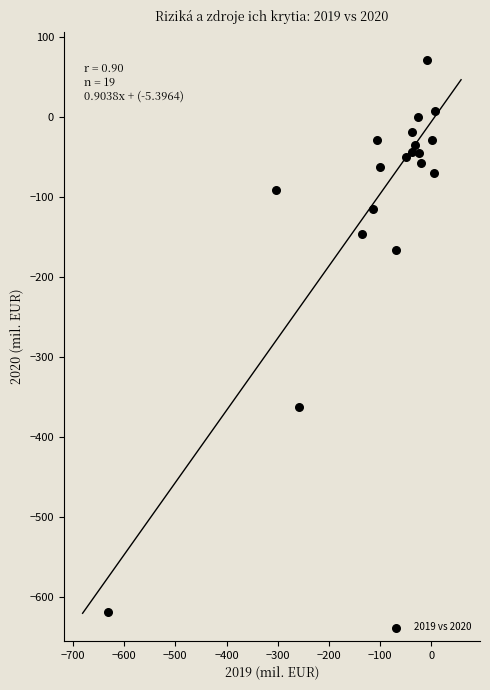

What is the range of Y values (max minus min)?

691.3